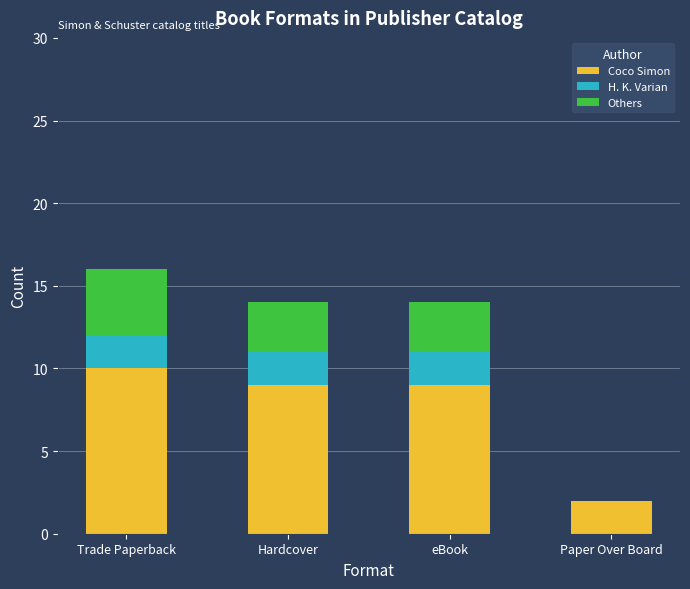

Is it true that Coco Simon equals 10 at Trade Paperback?

True